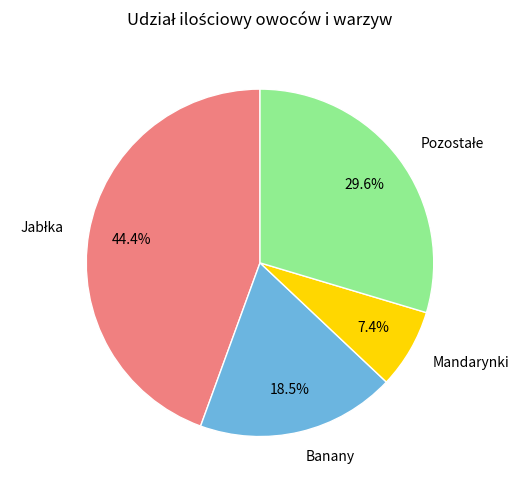

Is it true that Mandarynki is 7% of the pie?

True